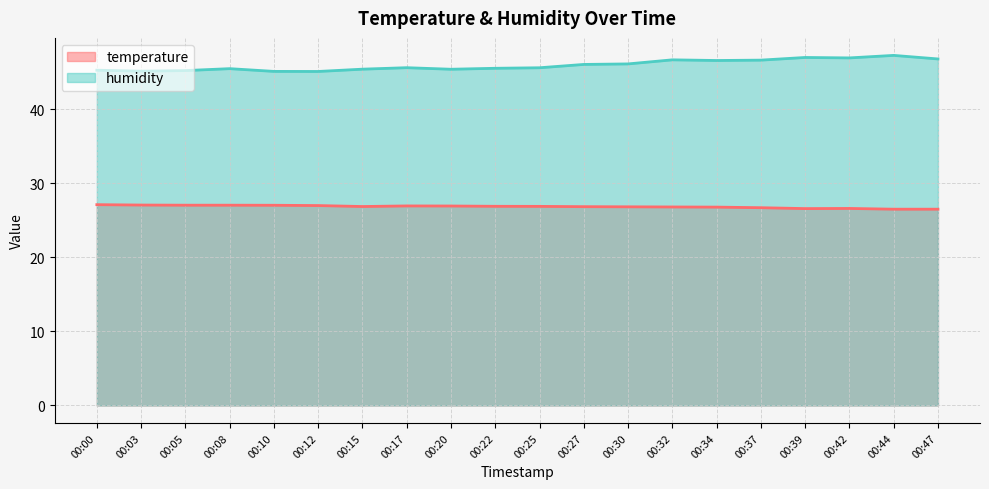

What is the total value across all series at 00:25?

72.5